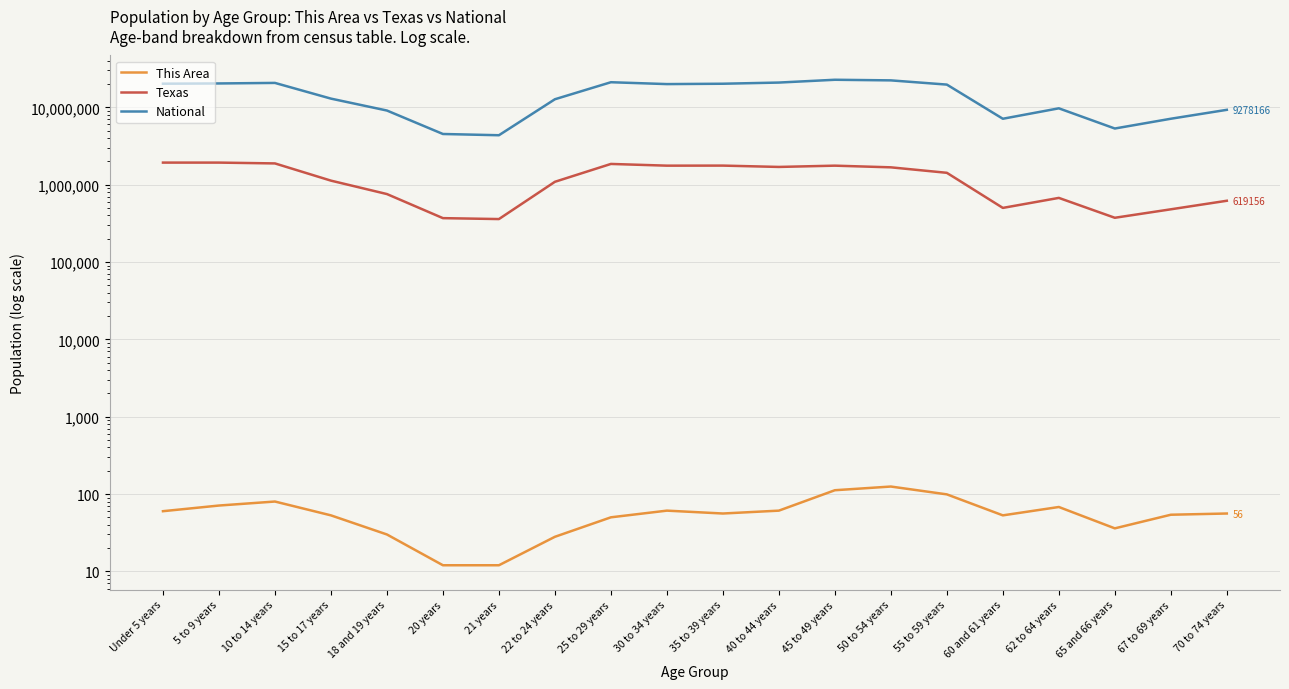

True or false: Texas and This Area intersect in this chart.

False